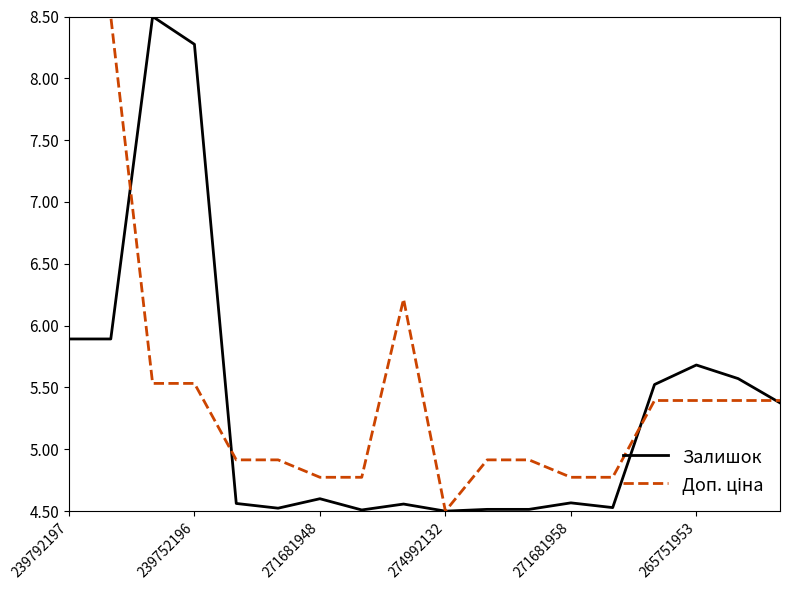

What is the minimum value for Залишок?

4.5